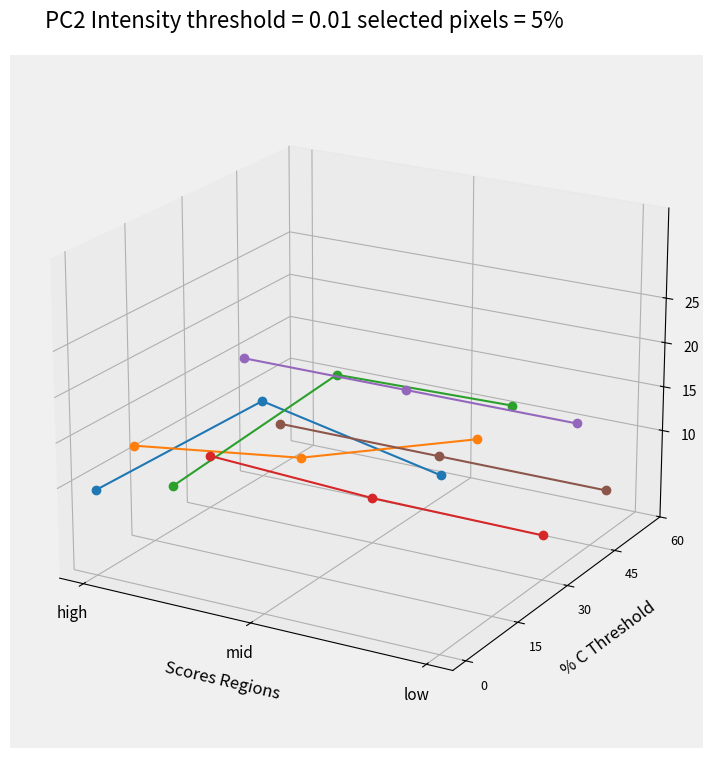

What position from the right is mid?

2